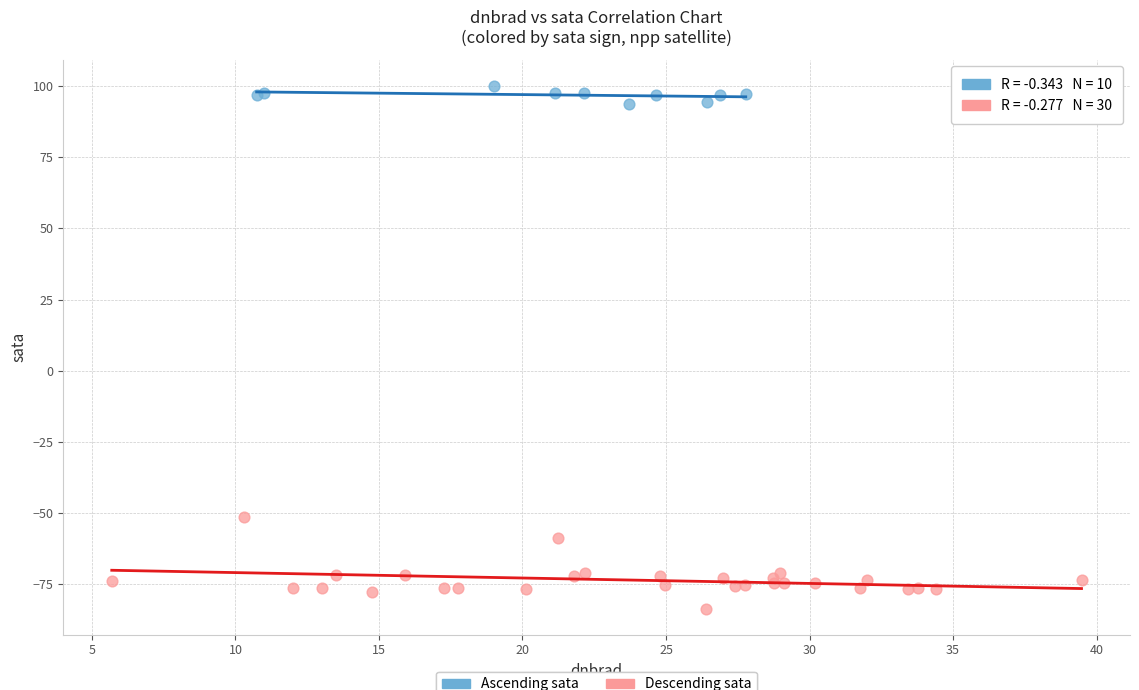

Which series reaches the maximum Y coordinate?

Ascending sata